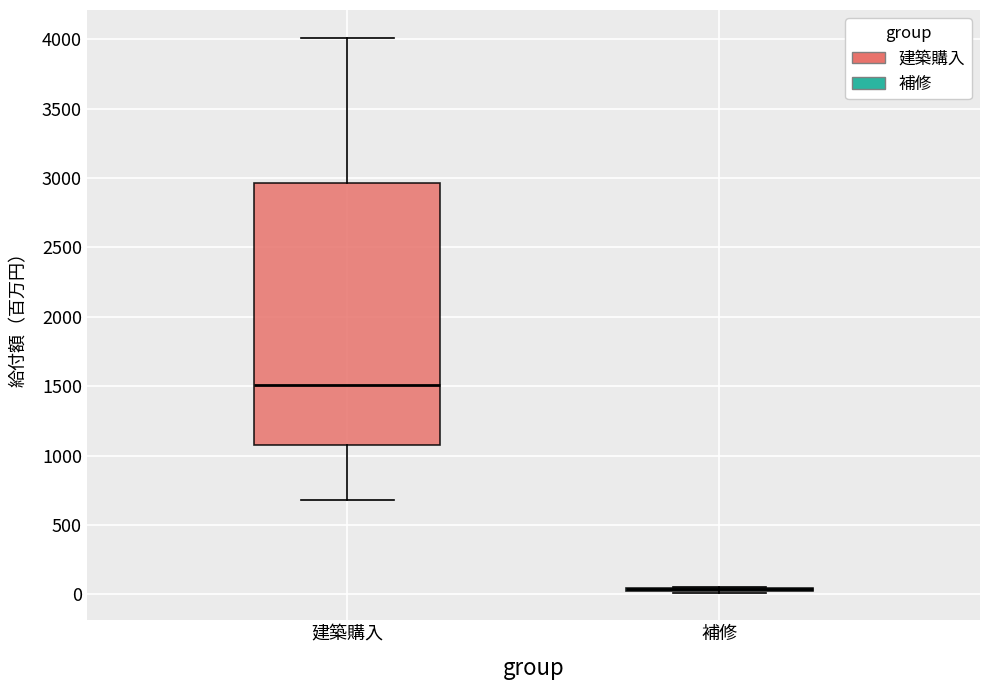

Reading left to right, read every box against the y-axis: the position of its median line, the range the box covers, and the ends of its whiskers. The values are not printed on the chart, so give them approximately, as read against the axis.

建築購入: median 1500, box 1100 to 2950, whiskers 700 to 4000
補修: box collapsed to a line at 50, whiskers 0 to 50